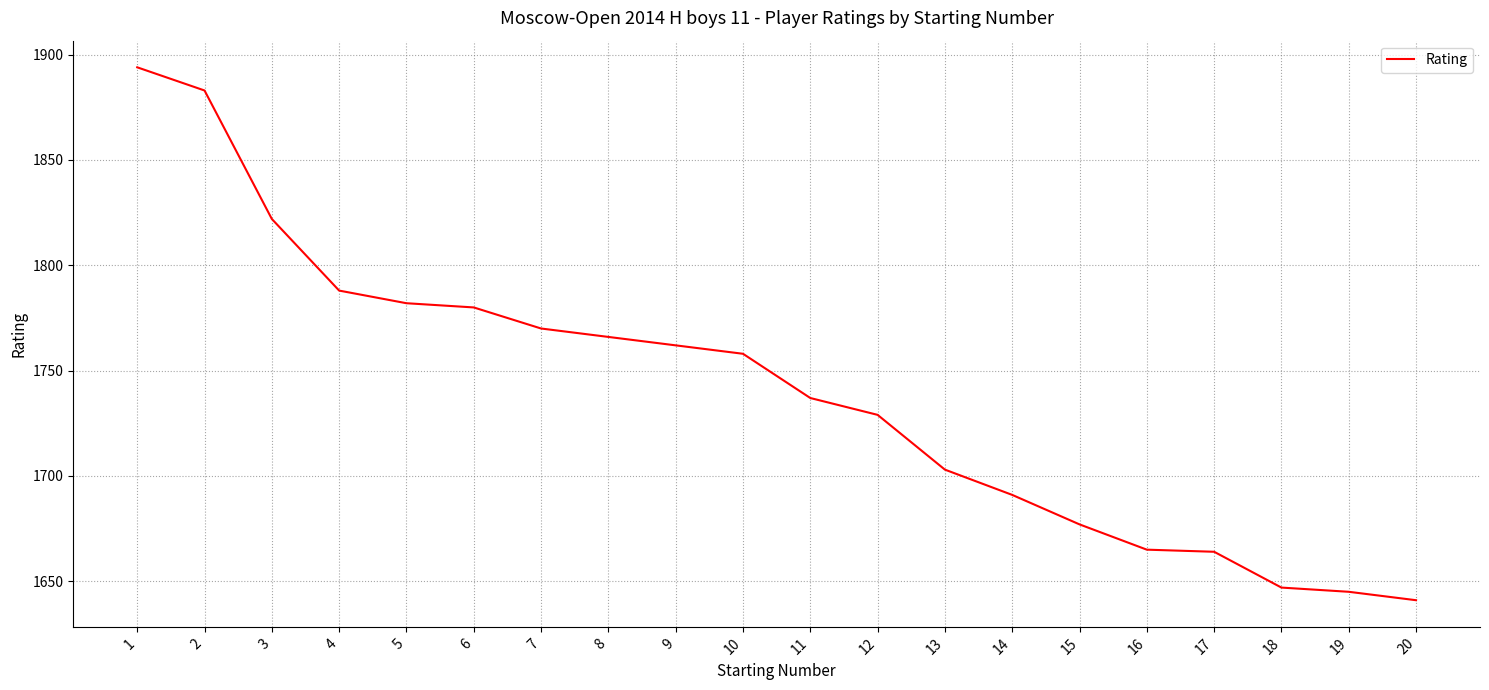

Does the chart display data point markers on the line(s)?

No